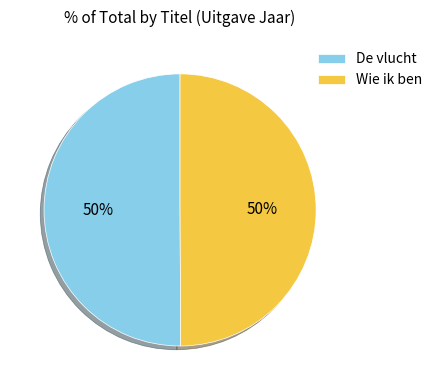

Count the number of slices in the pie.

2